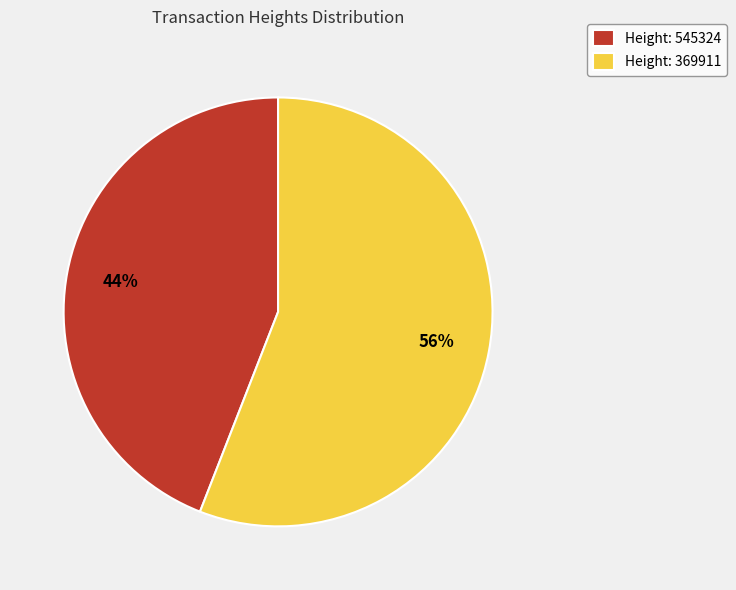

Which slice is the smallest?

Height: 545324